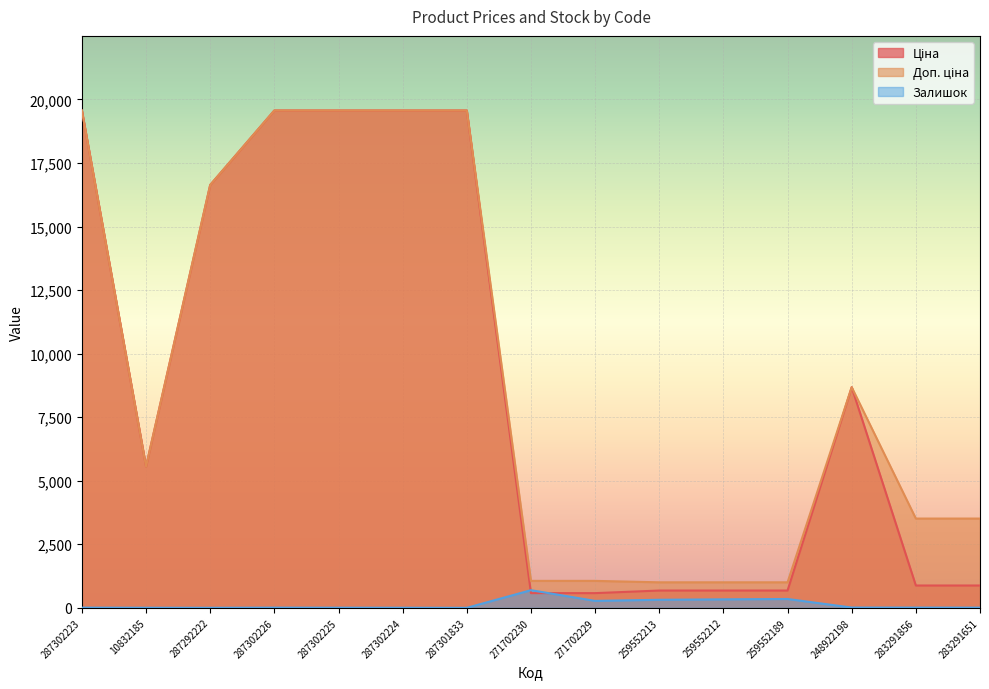

What is the label of the 13th point from the left?

248922198